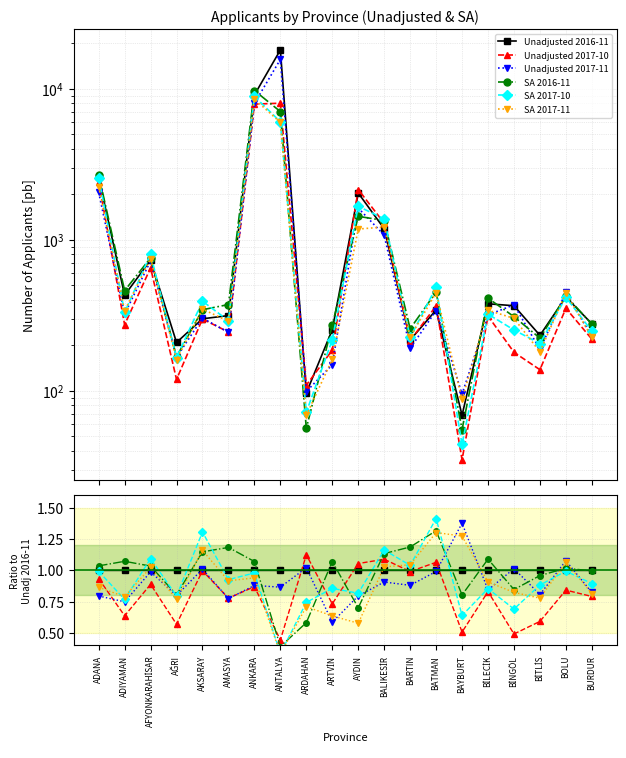

The SA 2016-11 series shows 0.3 at ANKARA. True or false?

False